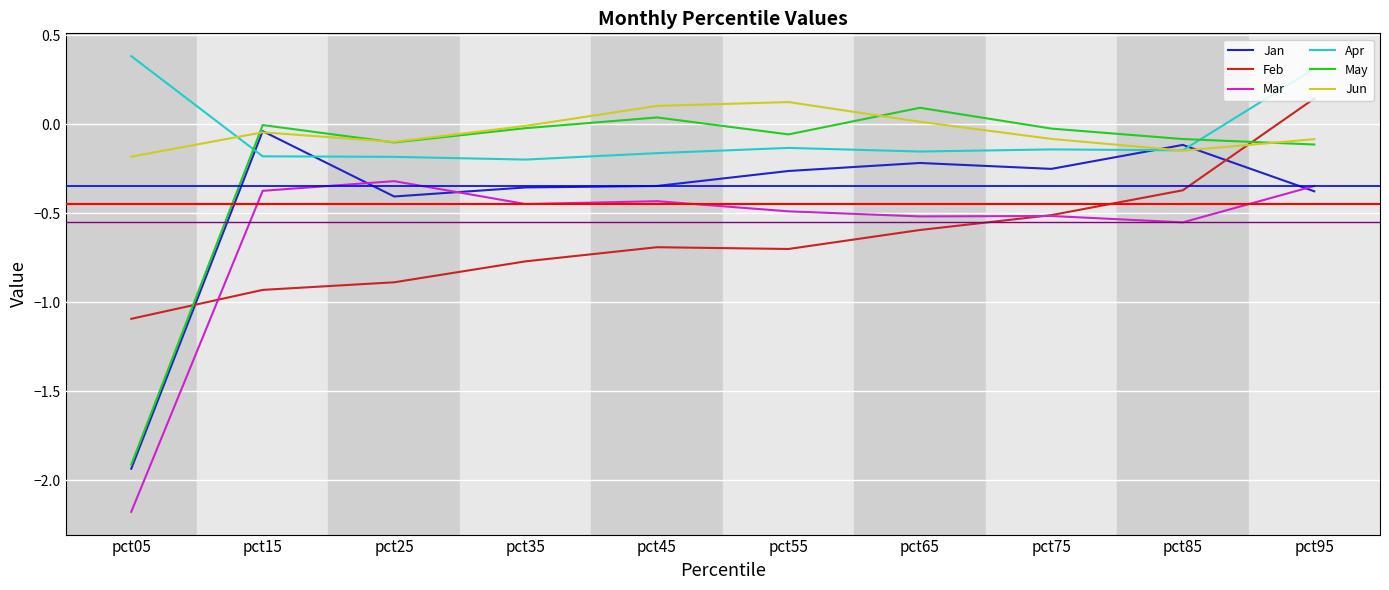

How many intersections are there between Feb and Jun?

1